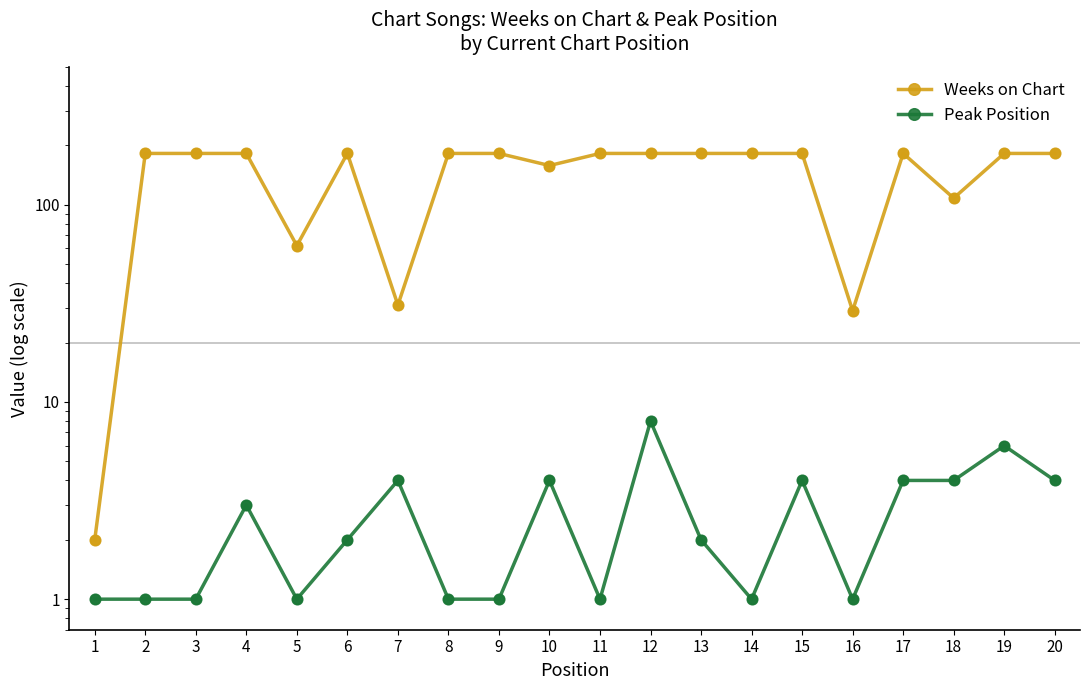

Is the value of Weeks on Chart at 3 greater than the value of Peak Position at 2?

Yes